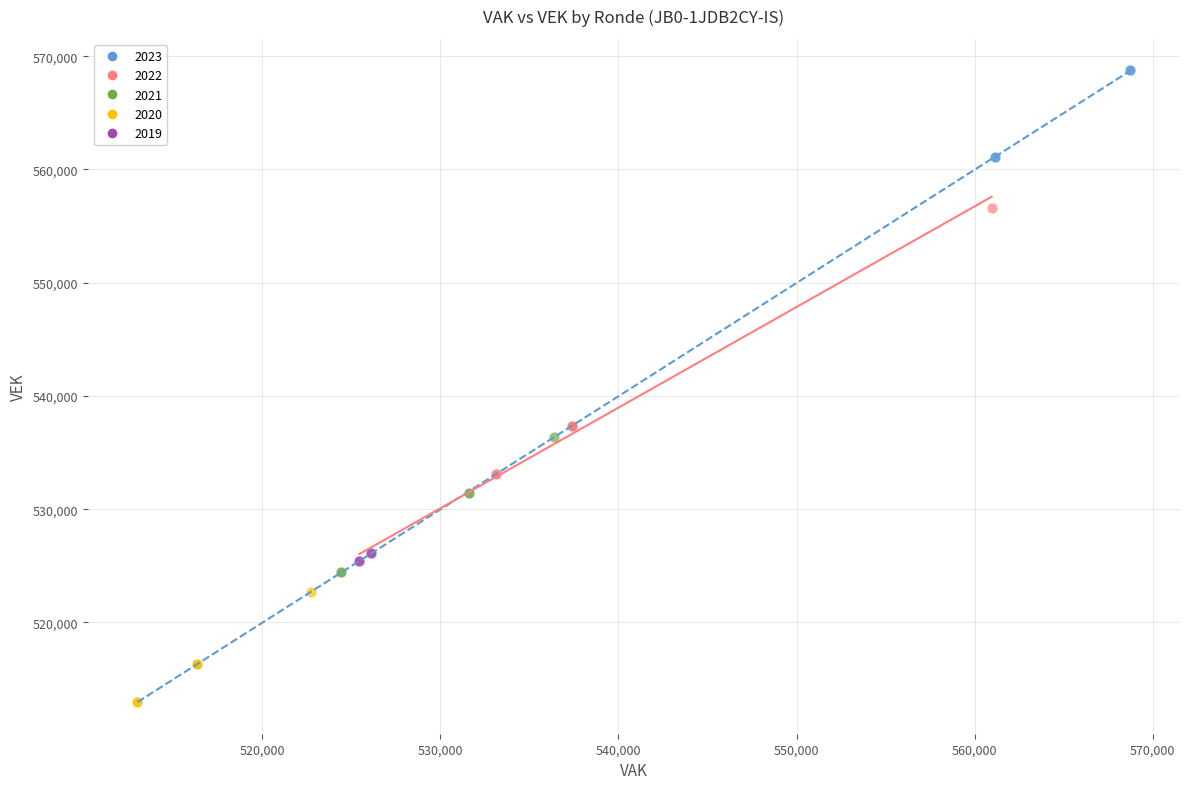

Which series contains the lowest Y value?

2020